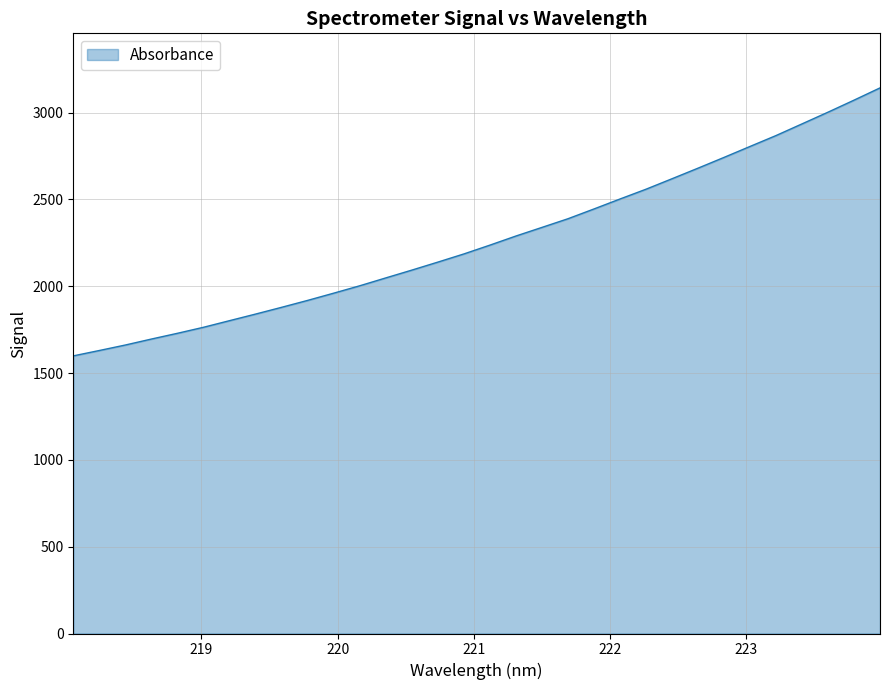

What is the difference between the maximum and minimum values?

1543.3